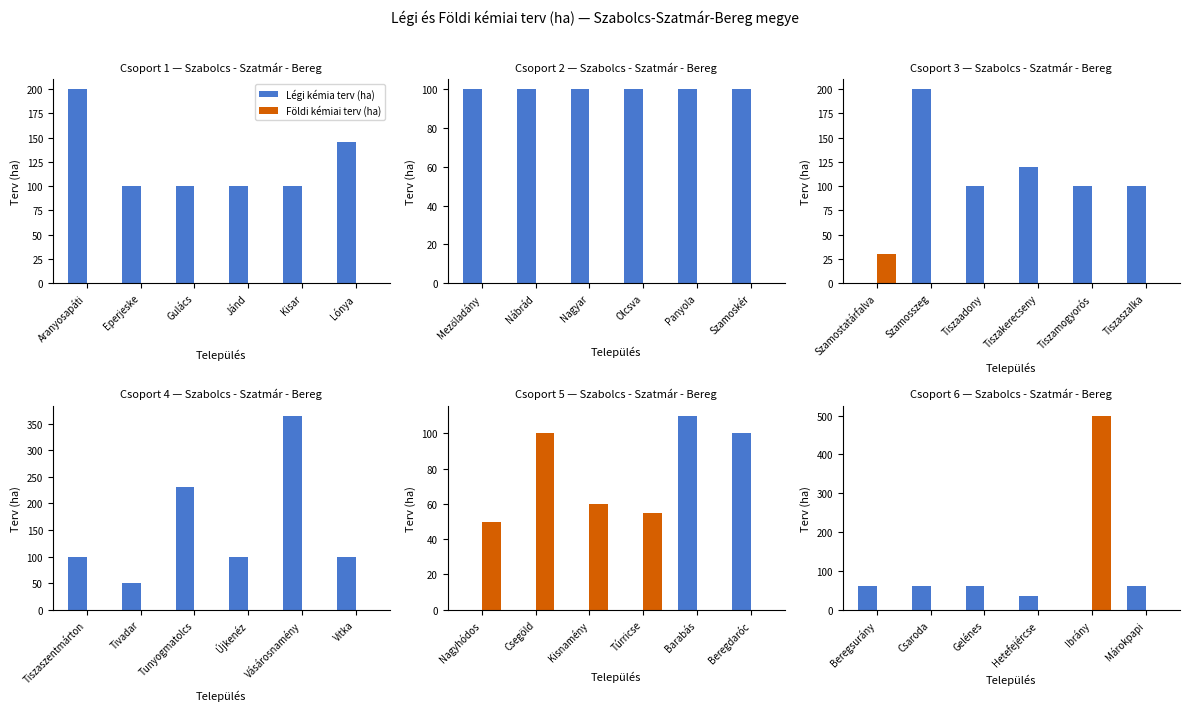

Between Csaroda and Hetefejércse, which series saw the biggest shift?

Légi kémia terv (ha)